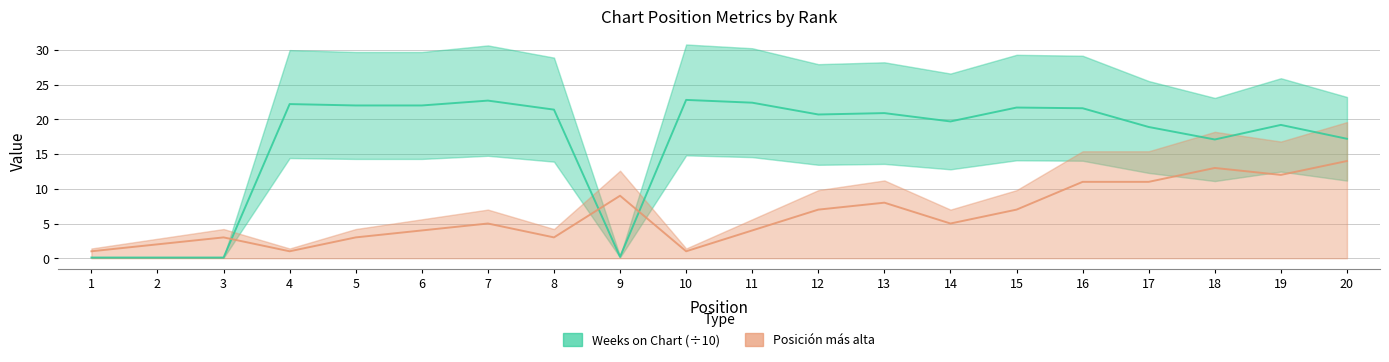

What is the greatest value displayed?

22.8